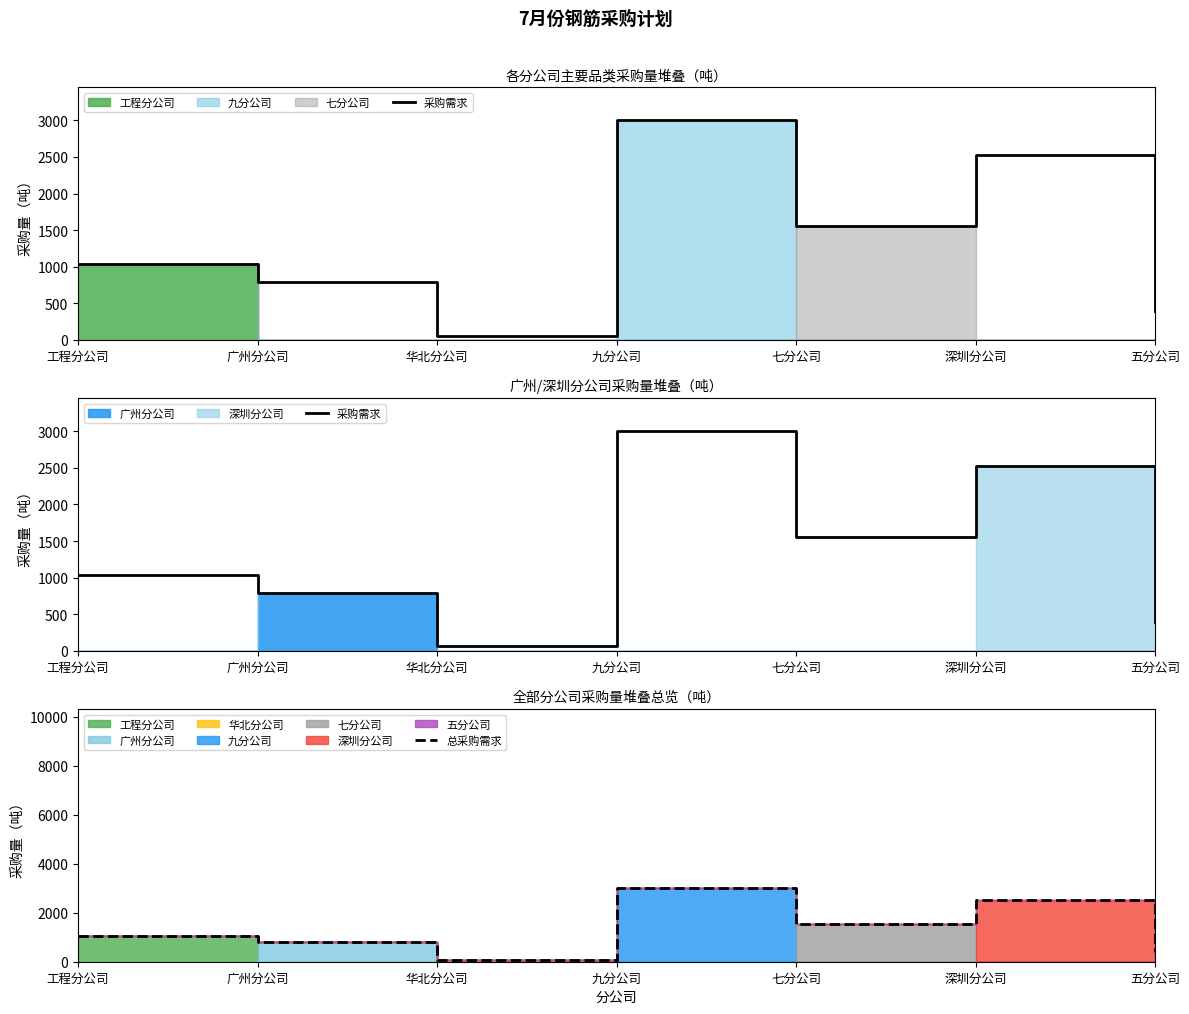

What is the difference between the 总采购需求 values at 深圳分公司 and 广州分公司?

1729.8